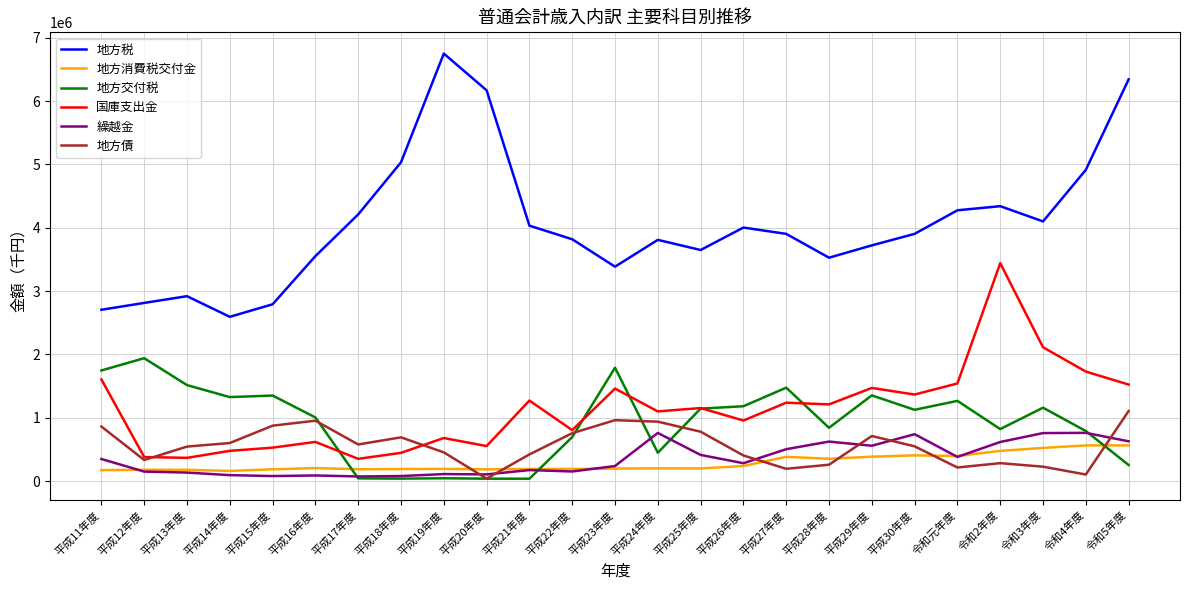

What is the difference between the highest and lowest values at 令和元年度?

4060952